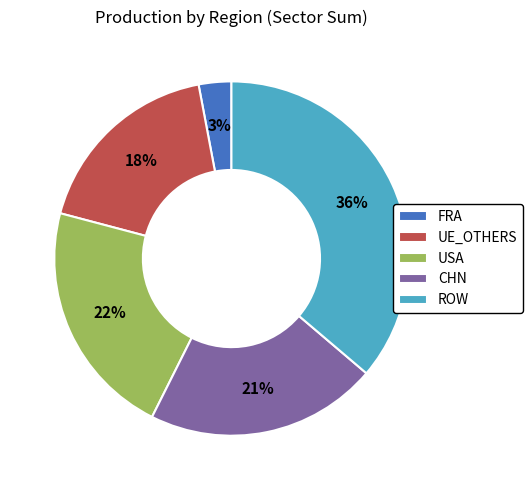

Is the sum of FRA and CHN greater than half?

No